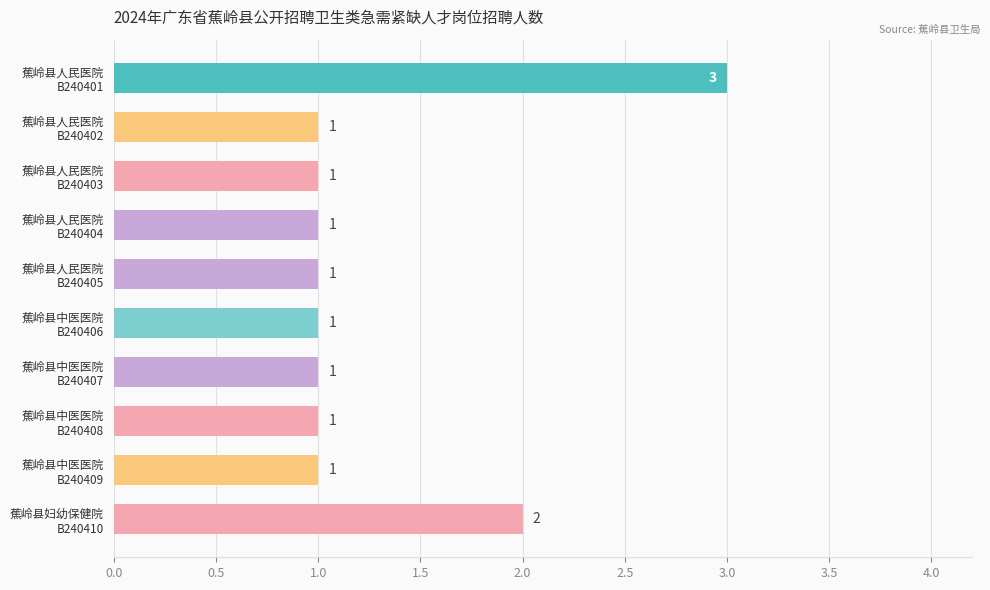

Count the values in the range 1 to 2.

9